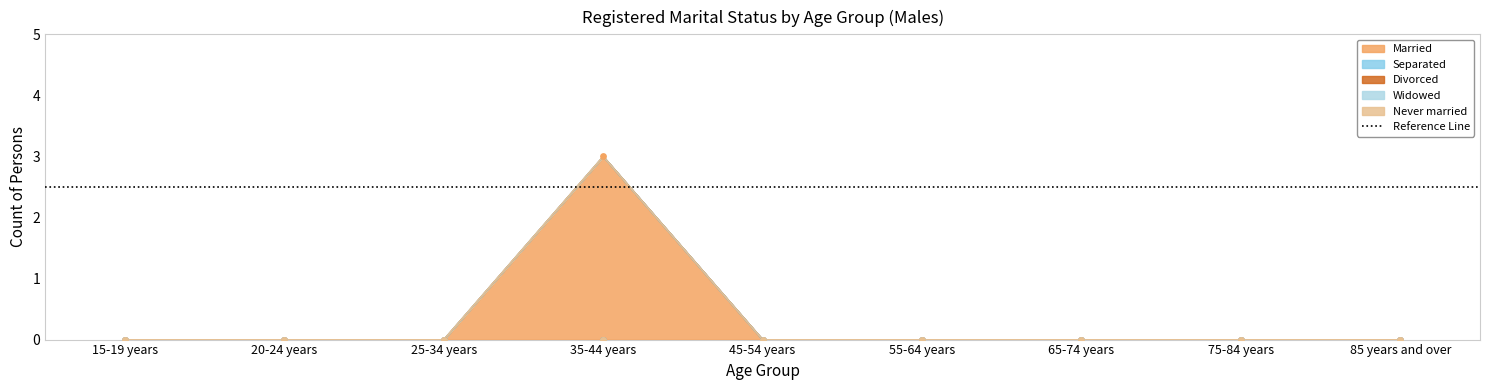

At which category is the sum across all series the highest?

35-44 years